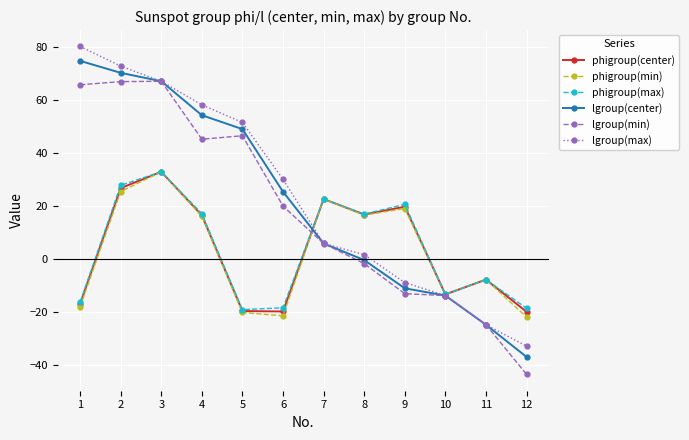

Between which two adjacent categories do lgroup(min) and phigroup(center) first intersect?

6 and 7